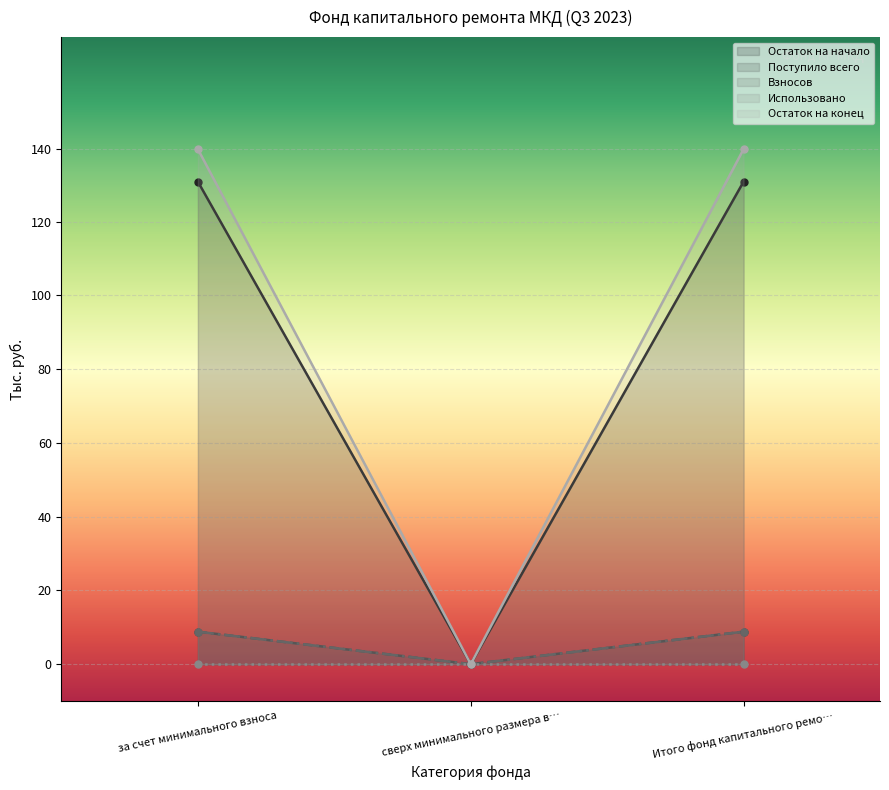

What is the greatest value displayed?

139.6